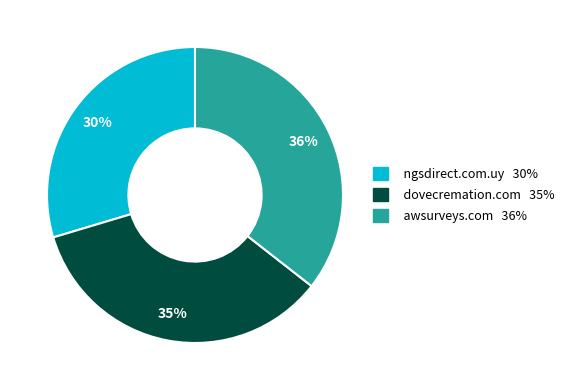

Is there any slice that represents more than half of the pie?

No